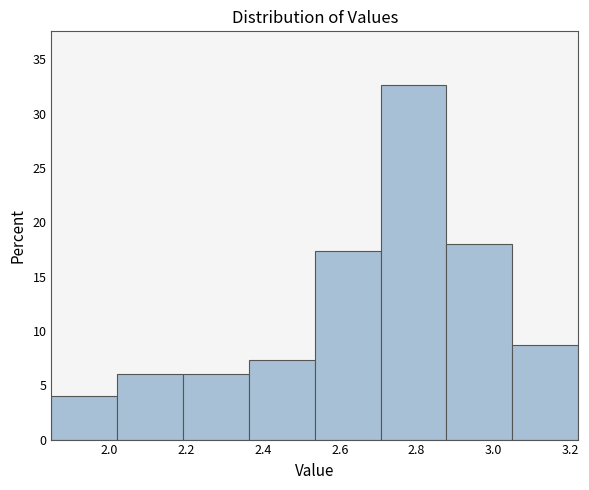

Reading left to right, transcribe this chart: for each bar, give the range it covers on the x-axis and its height. Neither the bar edges nor the heights are printed on the chart, so give them approximately, as read against the axes.

1.86 to 2.02: 4.0
2.02 to 2.20: 6.0
2.20 to 2.36: 6.0
2.36 to 2.54: 7.5
2.54 to 2.70: 17.5
2.70 to 2.88: 32.5
2.88 to 3.04: 18.0
3.04 to 3.22: 8.5